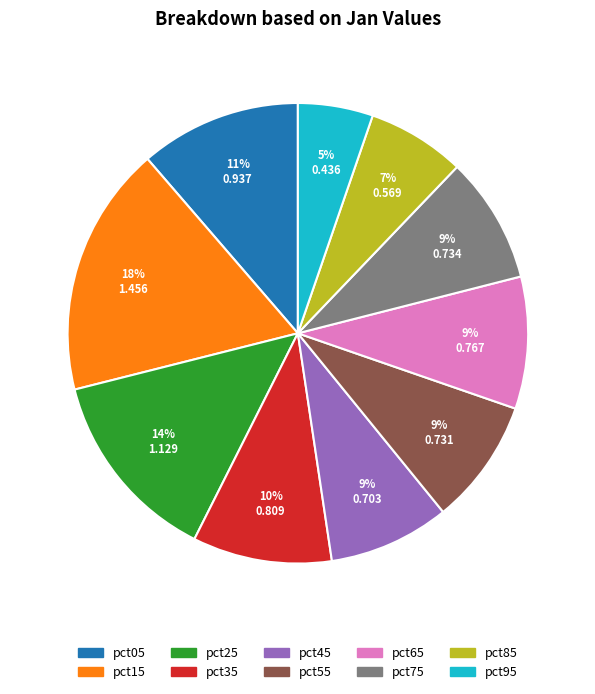

Is it true that pct25 is 2% of the pie?

False